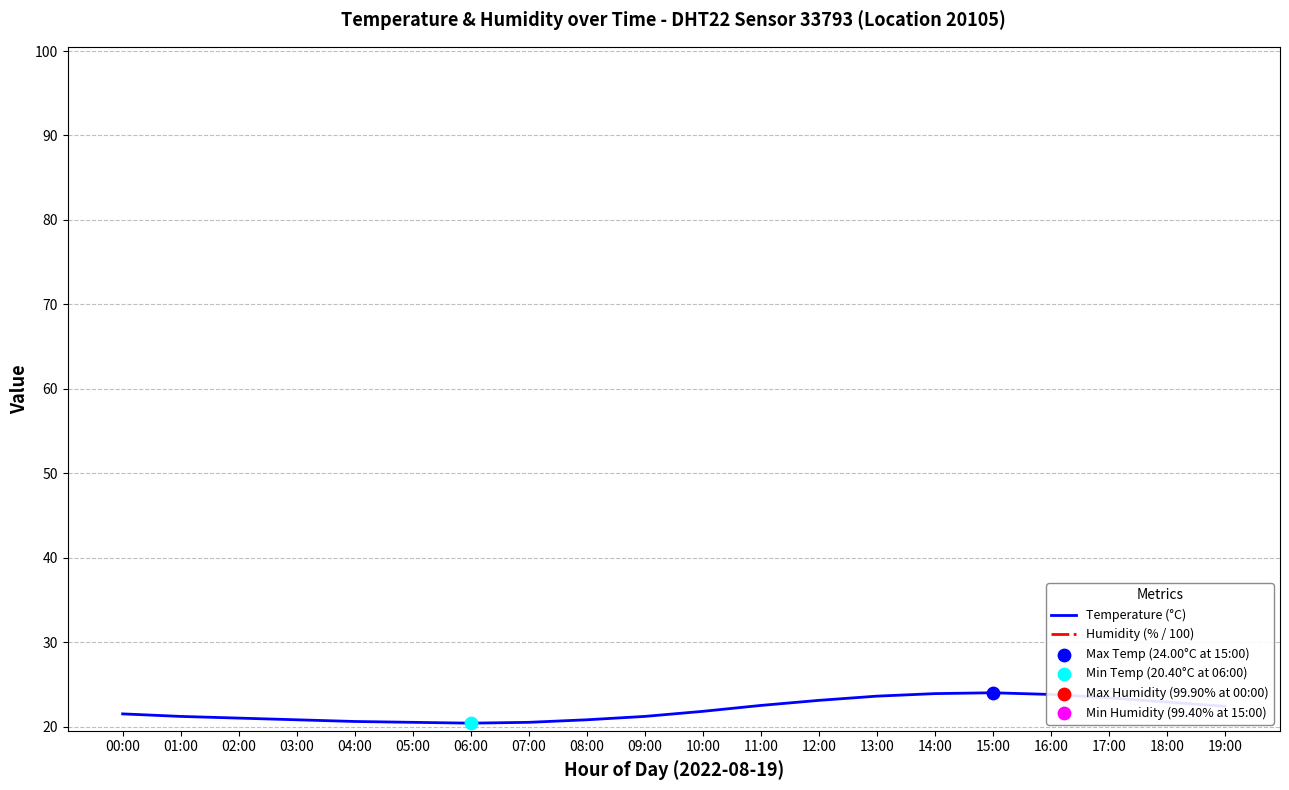

Which series contains the lowest Y value?

Humidity (% / 100)